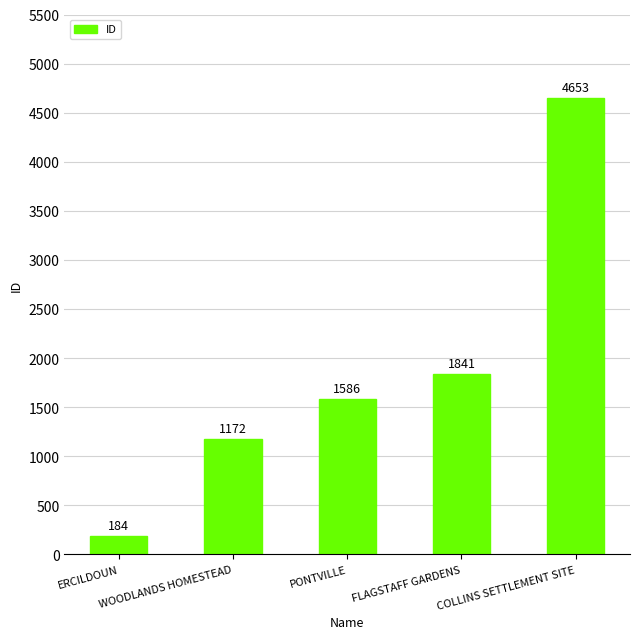

What is the difference between the maximum and minimum values?

4469